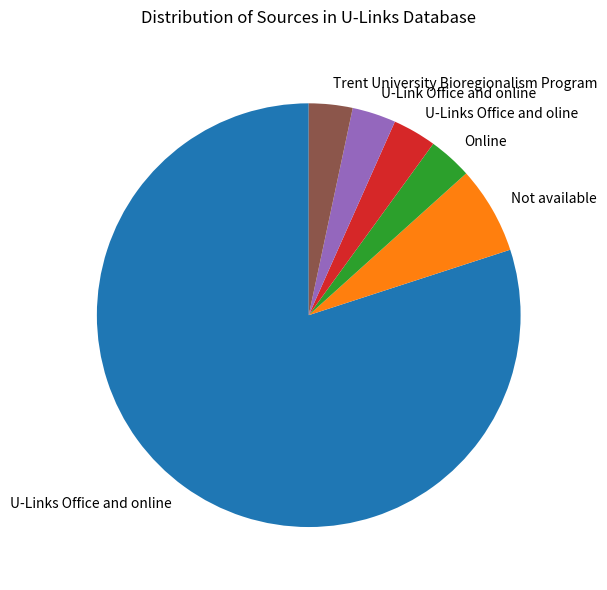

Which category has the biggest portion of the pie?

U-Links Office and online